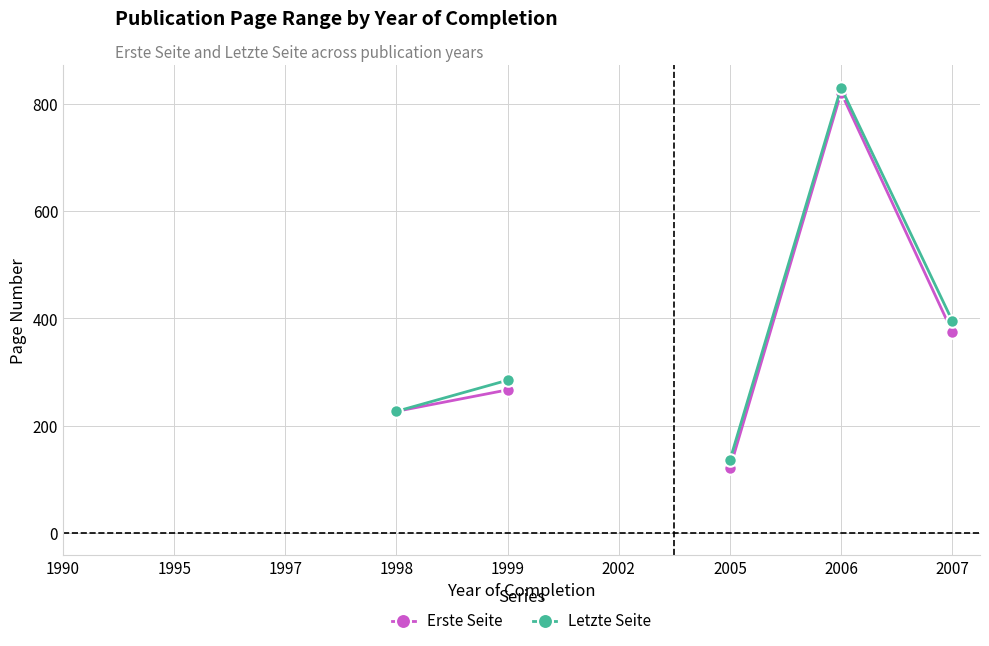

Does the chart have visible grid lines?

Yes